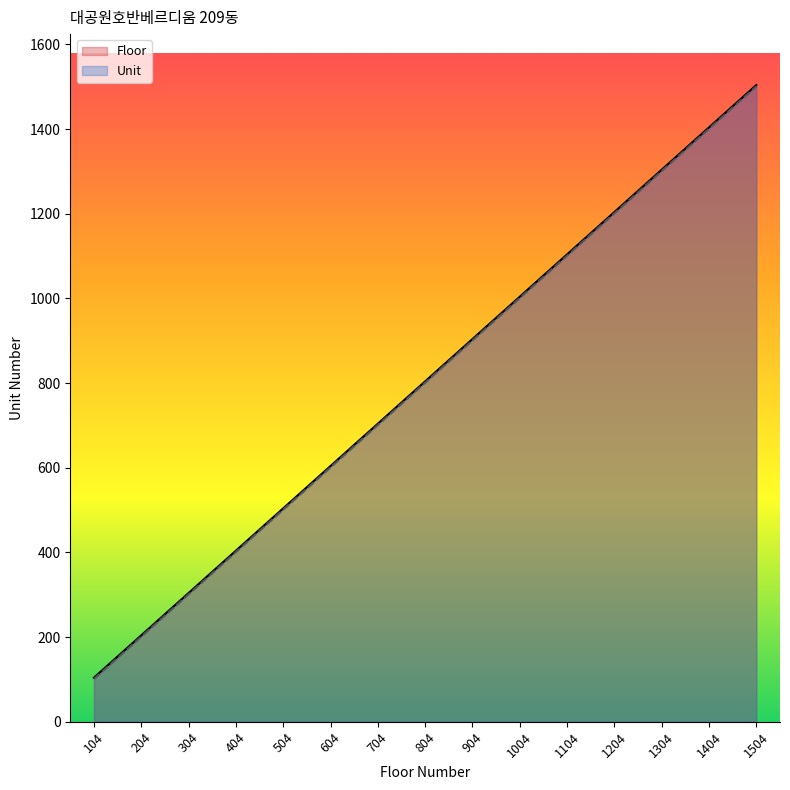

True or false: Unit and Floor intersect in this chart.

False